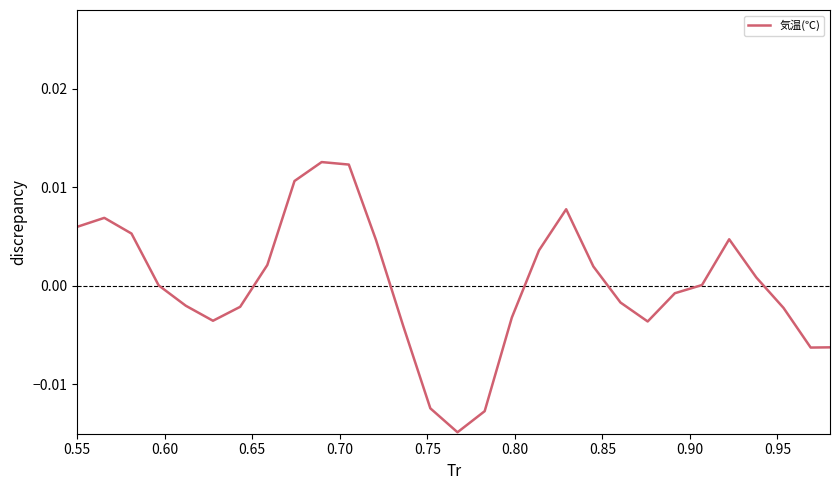

How many lines are shown in the chart?

1